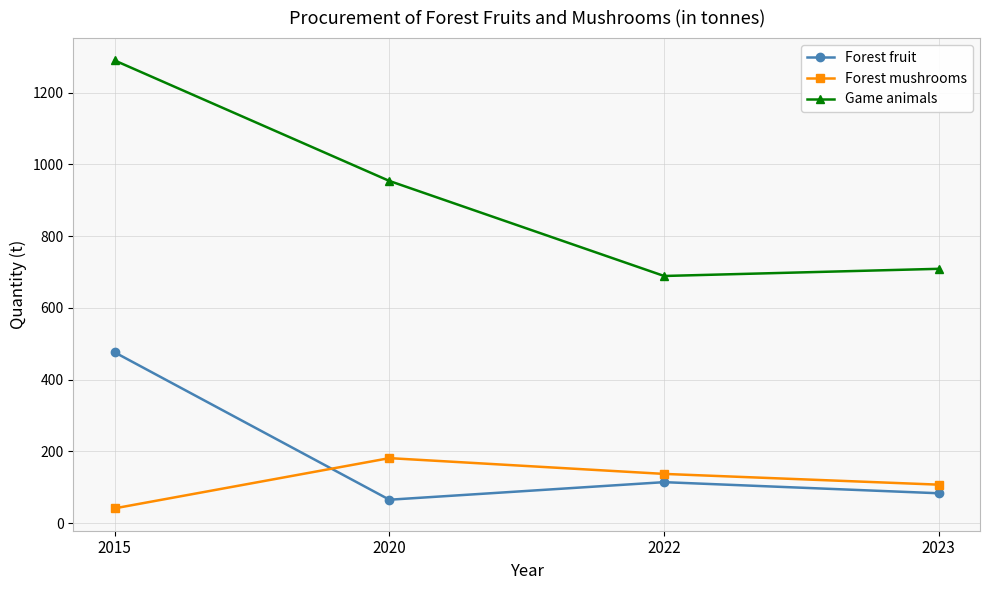

Between which two adjacent categories do Forest mushrooms and Forest fruit first intersect?

2015 and 2020